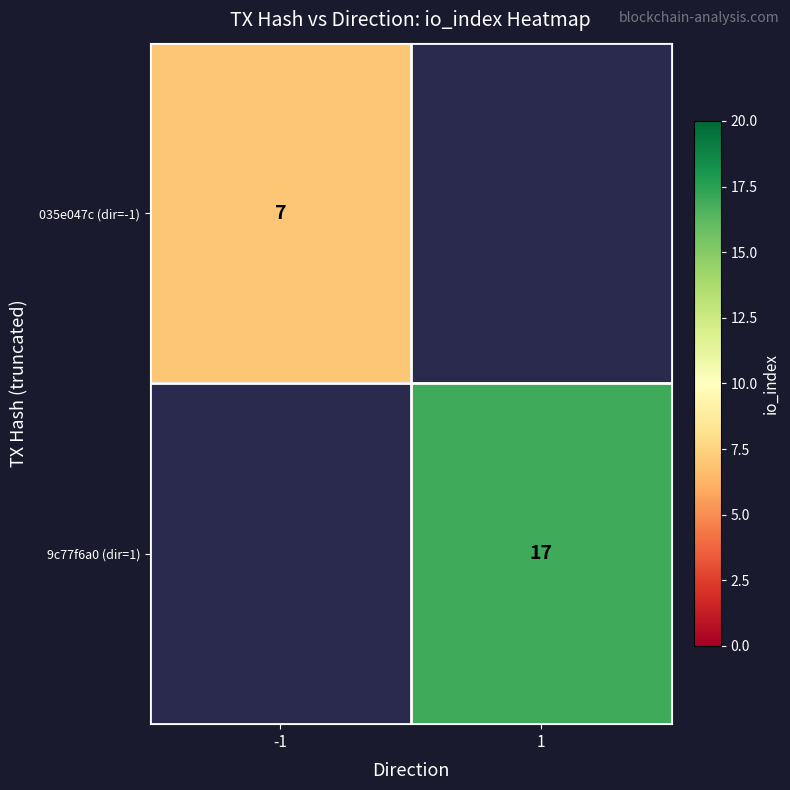

At which category does the chart reach its minimum across all series?

-1